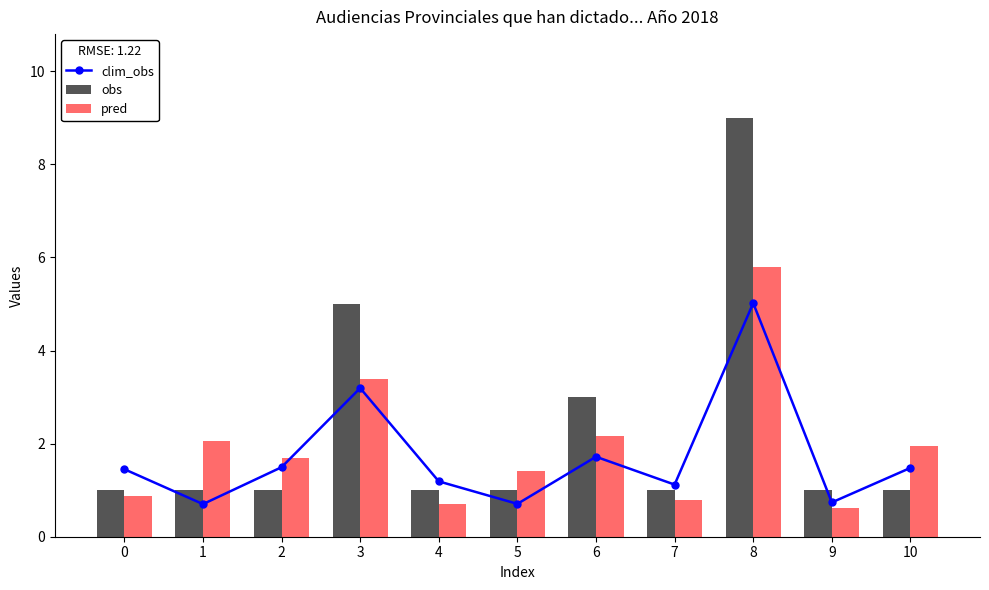

What is the sum of the clim_obs values at 2 and 5?

2.2